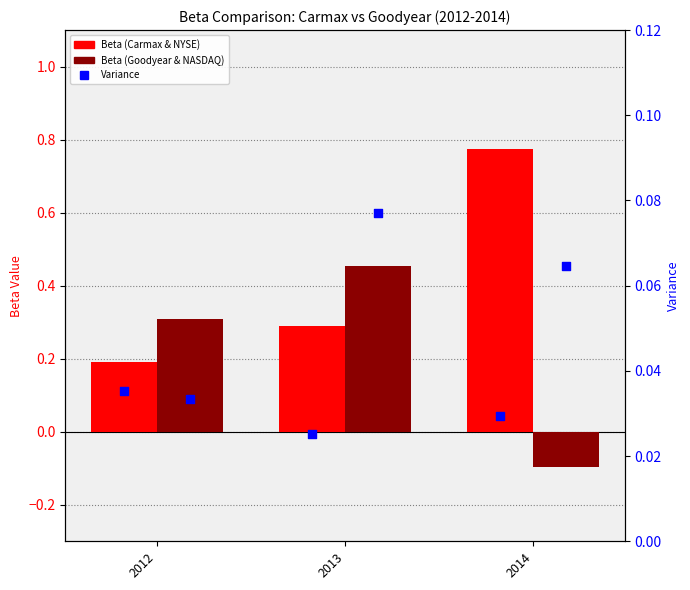

At which category is the sum across all series the highest?

2013